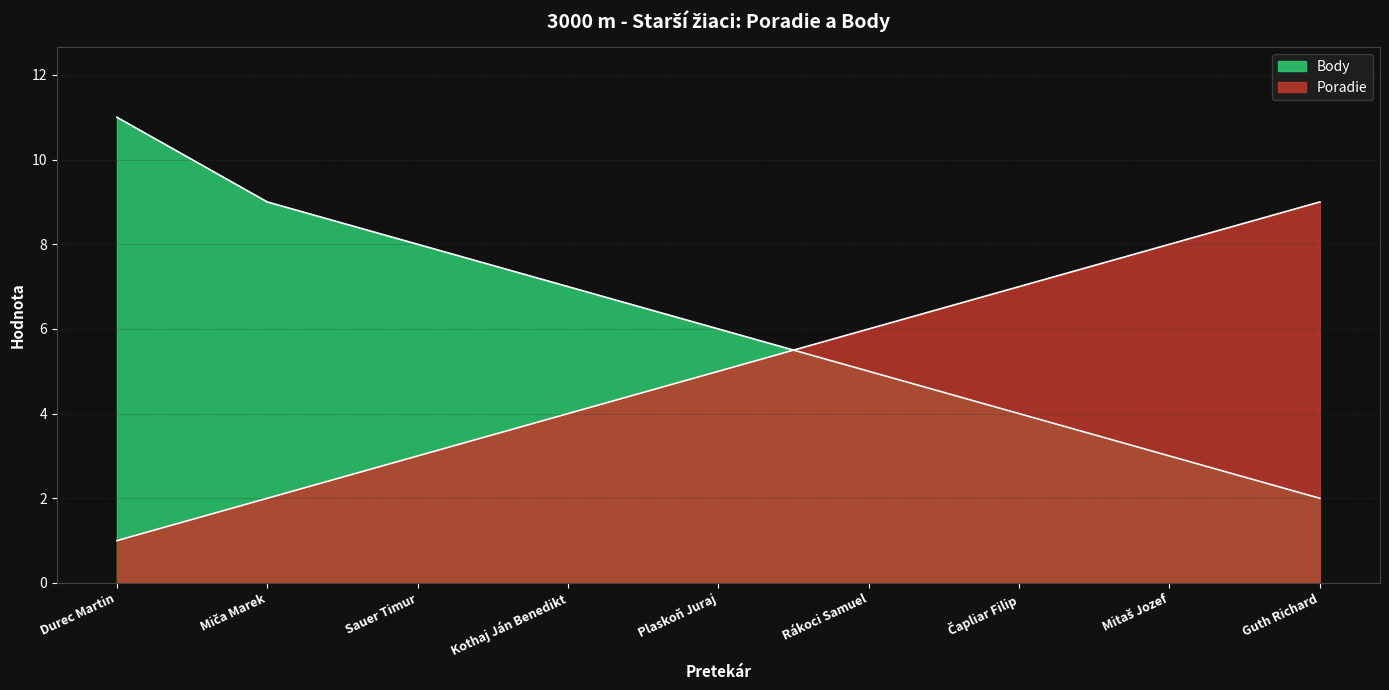

What is the label of the 6th point from the right?

Kothaj Ján Benedikt